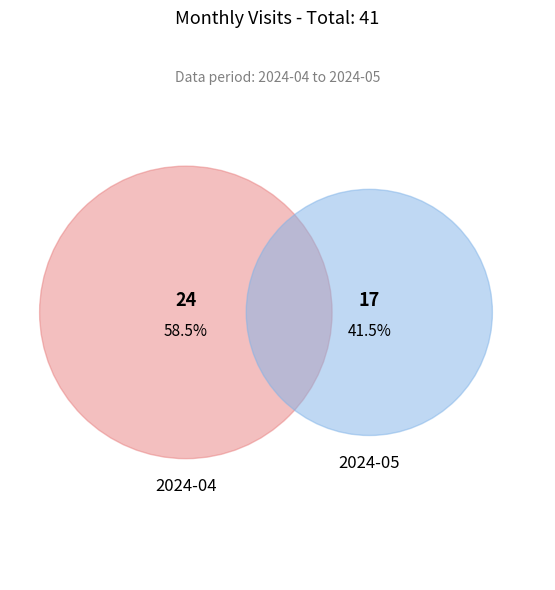

Rank the categories by value from highest to lowest.

2024-04, 2024-05